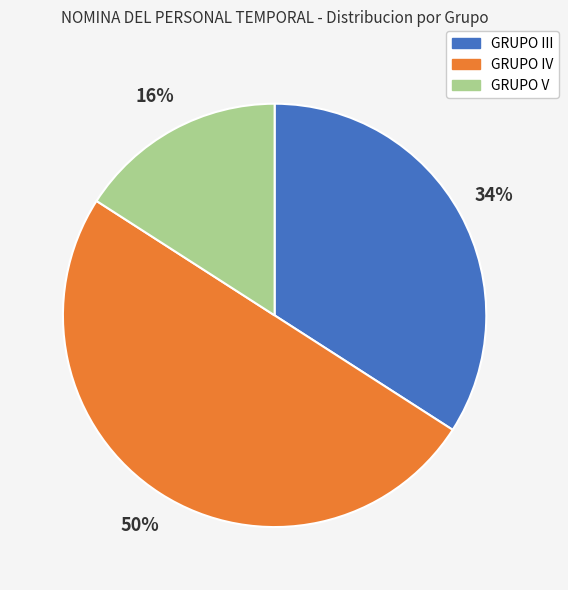

To the nearest percent, what is the average slice percentage?

33%